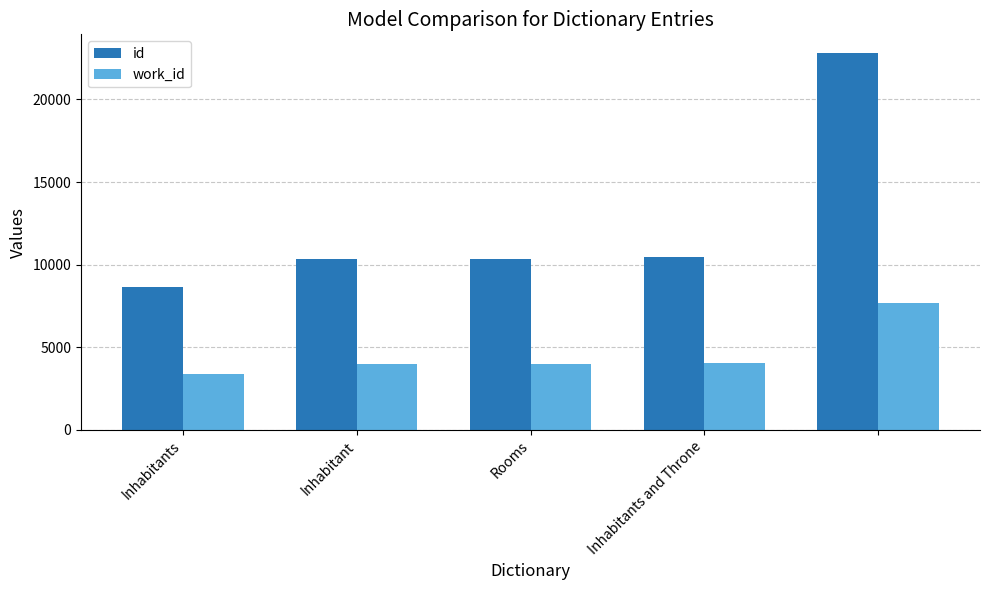

What is the difference between the second highest and minimum values in the id series?

1784